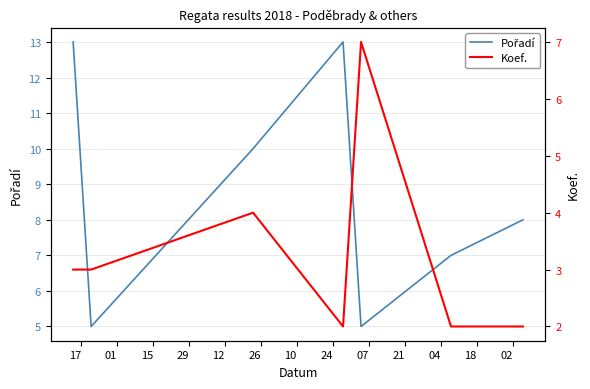

The Pořadí series shows 8 at 10. True or false?

True